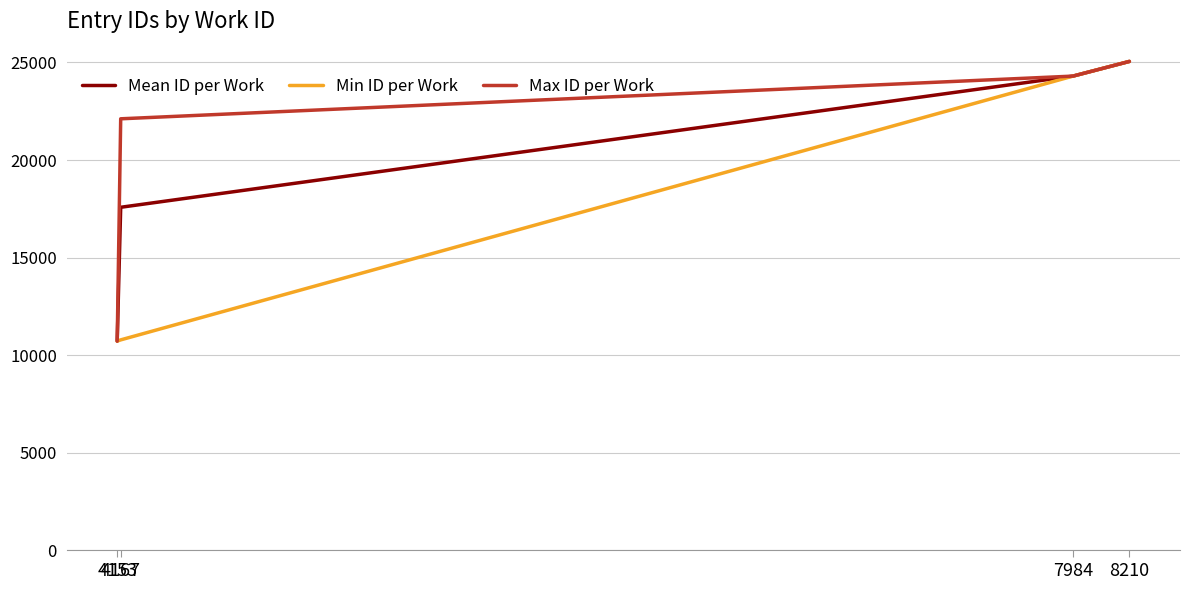

What is the average value of the Min ID per Work series?

17714.8